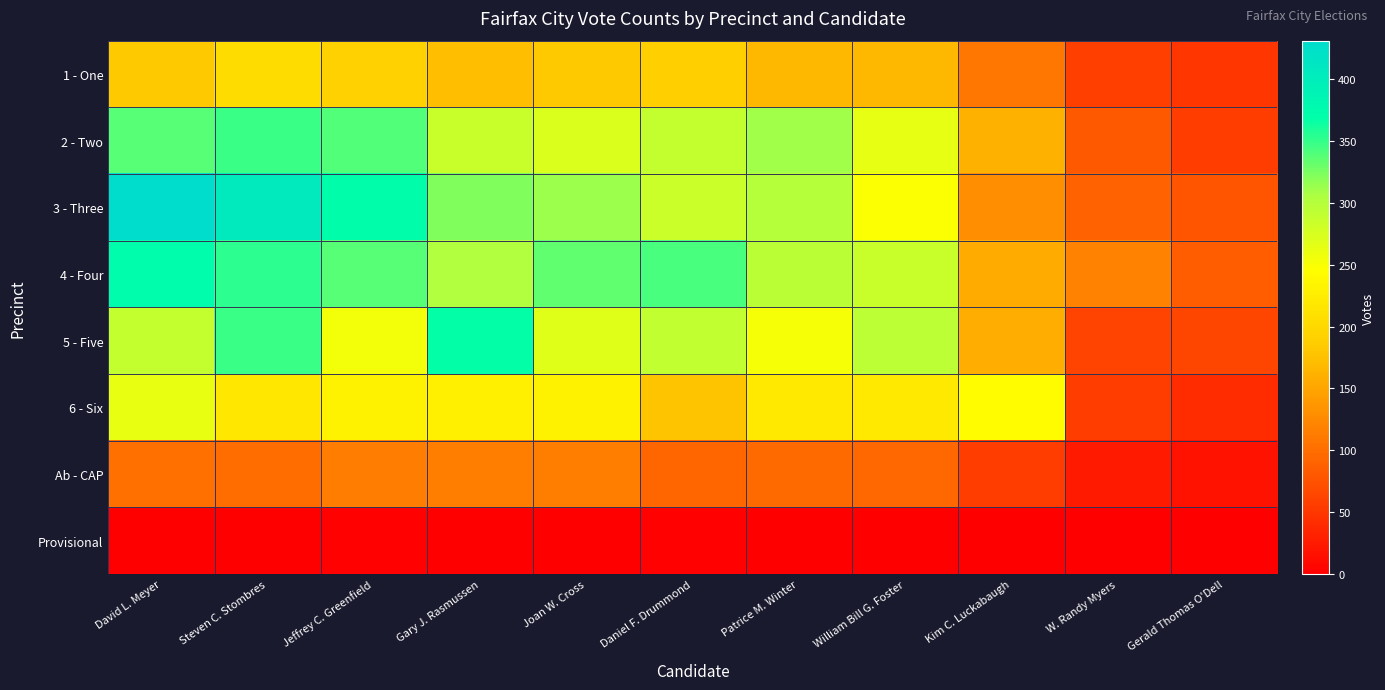

Reading left to right, list all the values displayed in this chart.

1 - One: David L. Meyer=183	Steven C. Stombres=205	Jeffrey C. Greenfield=191	Gary J. Rasmussen=172	Joan W. Cross=182	Daniel F. Drummond=189	Patrice M. Winter=167	William Bill G. Foster=168	Kim C. Luckabaugh=108	W. Randy Myers=58	Gerald Thomas O'Dell=49
2 - Two: David L. Meyer=337	Steven C. Stombres=347	Jeffrey C. Greenfield=339	Gary J. Rasmussen=285	Joan W. Cross=272	Daniel F. Drummond=288	Patrice M. Winter=310	William Bill G. Foster=264	Kim C. Luckabaugh=160	W. Randy Myers=81	Gerald Thomas O'Dell=56
3 - Three: David L. Meyer=431	Steven C. Stombres=406	Jeffrey C. Greenfield=370	Gary J. Rasmussen=323	Joan W. Cross=313	Daniel F. Drummond=284	Patrice M. Winter=299	William Bill G. Foster=249	Kim C. Luckabaugh=131	W. Randy Myers=90	Gerald Thomas O'Dell=78
4 - Four: David L. Meyer=371	Steven C. Stombres=353	Jeffrey C. Greenfield=337	Gary J. Rasmussen=302	Joan W. Cross=335	Daniel F. Drummond=342	Patrice M. Winter=295	William Bill G. Foster=285	Kim C. Luckabaugh=155	W. Randy Myers=118	Gerald Thomas O'Dell=85
5 - Five: David L. Meyer=289	Steven C. Stombres=347	Jeffrey C. Greenfield=255	Gary J. Rasmussen=368	Joan W. Cross=268	Daniel F. Drummond=291	Patrice M. Winter=251	William Bill G. Foster=293	Kim C. Luckabaugh=157	W. Randy Myers=62	Gerald Thomas O'Dell=64
6 - Six: David L. Meyer=261	Steven C. Stombres=218	Jeffrey C. Greenfield=231	Gary J. Rasmussen=228	Joan W. Cross=232	Daniel F. Drummond=177	Patrice M. Winter=219	William Bill G. Foster=219	Kim C. Luckabaugh=244	W. Randy Myers=57	Gerald Thomas O'Dell=42
Ab - CAP: David L. Meyer=102	Steven C. Stombres=98	Jeffrey C. Greenfield=113	Gary J. Rasmussen=115	Joan W. Cross=115	Daniel F. Drummond=93	Patrice M. Winter=96	William Bill G. Foster=95	Kim C. Luckabaugh=57	W. Randy Myers=24	Gerald Thomas O'Dell=17
Provisional: David L. Meyer=1	Steven C. Stombres=1	Jeffrey C. Greenfield=2	Gary J. Rasmussen=1	Joan W. Cross=1	Daniel F. Drummond=2	Patrice M. Winter=0	William Bill G. Foster=1	Kim C. Luckabaugh=0	W. Randy Myers=0	Gerald Thomas O'Dell=0